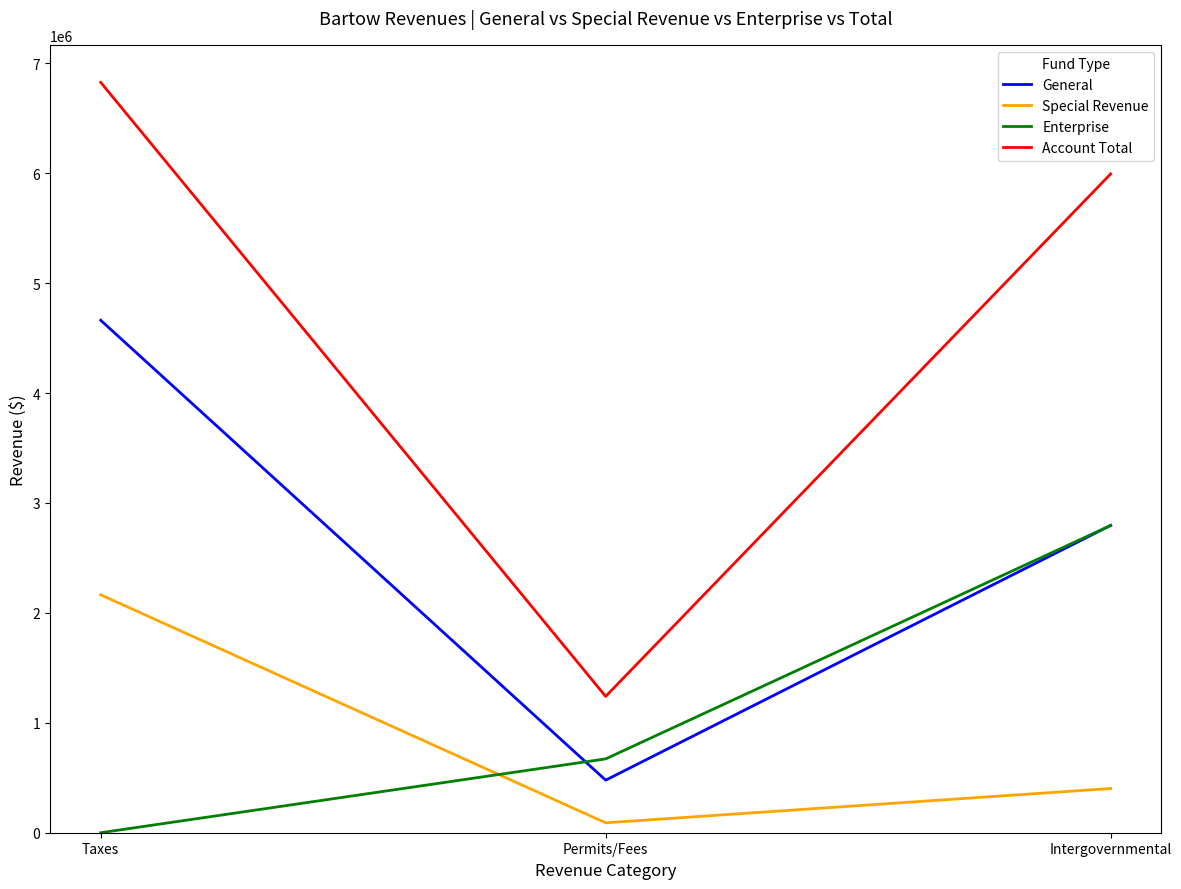

At which label is Account Total closest to 4033471?

Intergovernmental